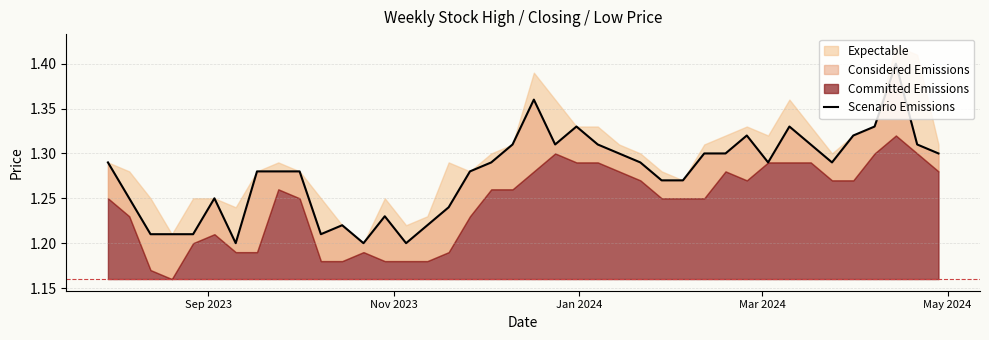

How many lines are shown in the chart?

1